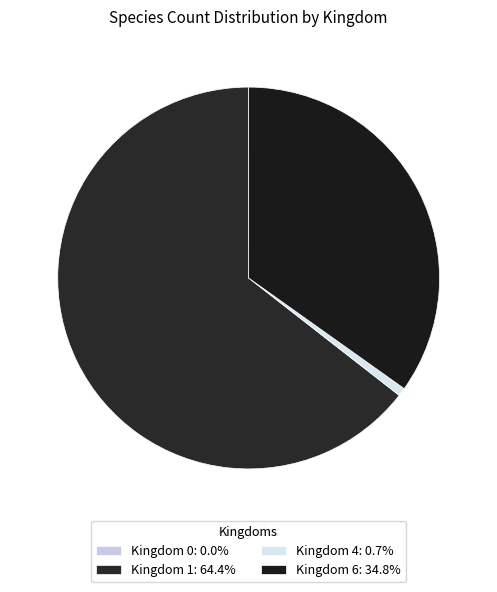

Rank the categories by value from lowest to highest.

0, 4, 6, 1